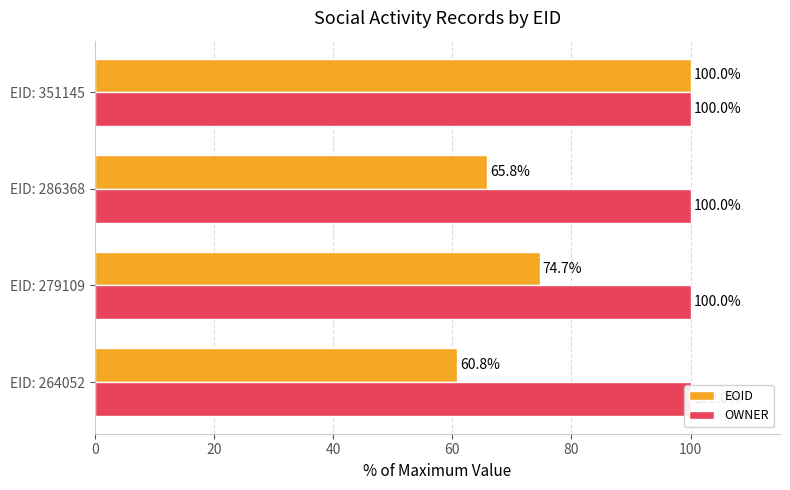

Which has a higher value, EID: 264052 or EID: 279109?

EID: 279109